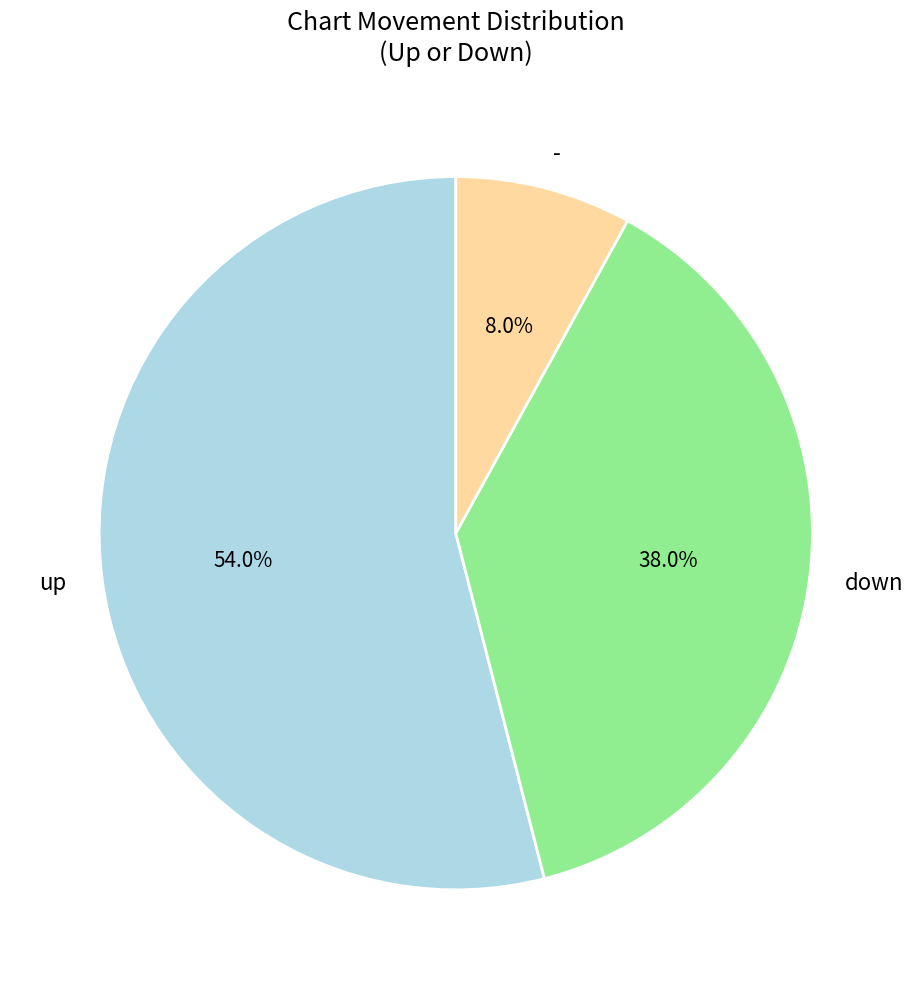

What is the largest slice in the pie chart?

up